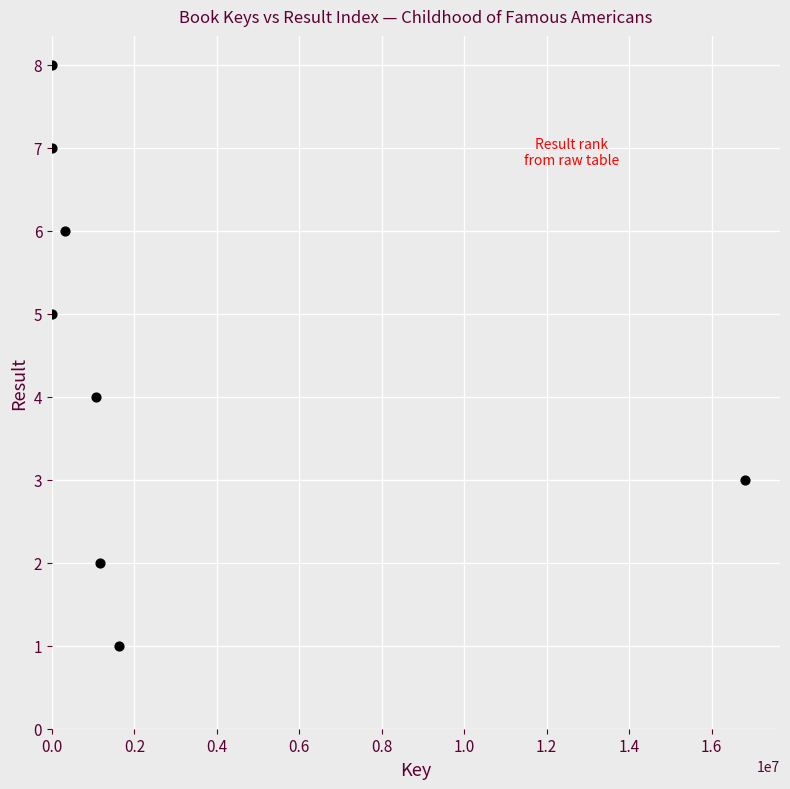

What is the average X value?

2626396